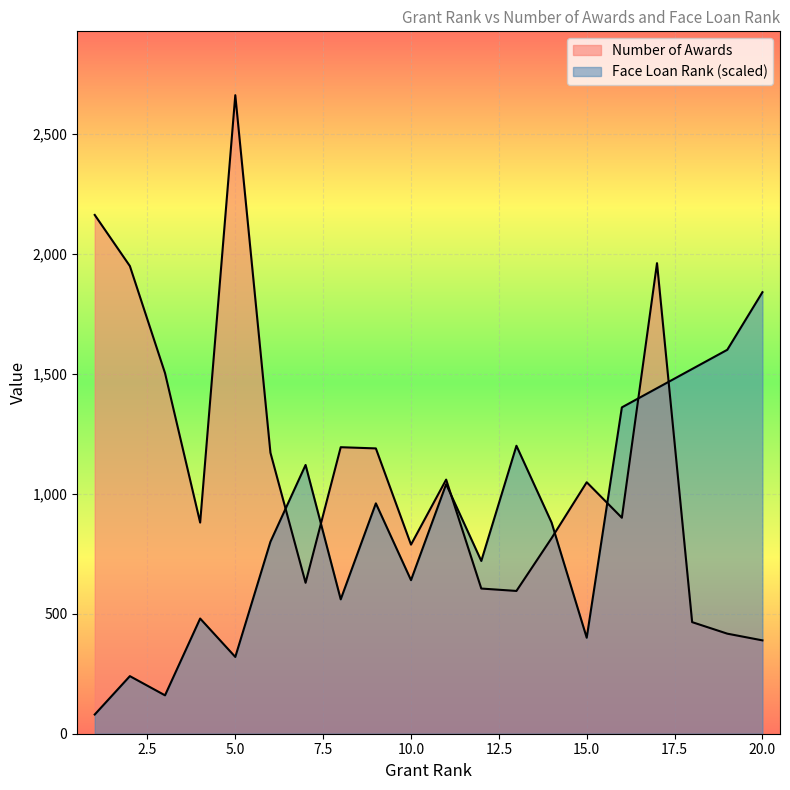

Which series has the largest total across all categories?

Number of Awards